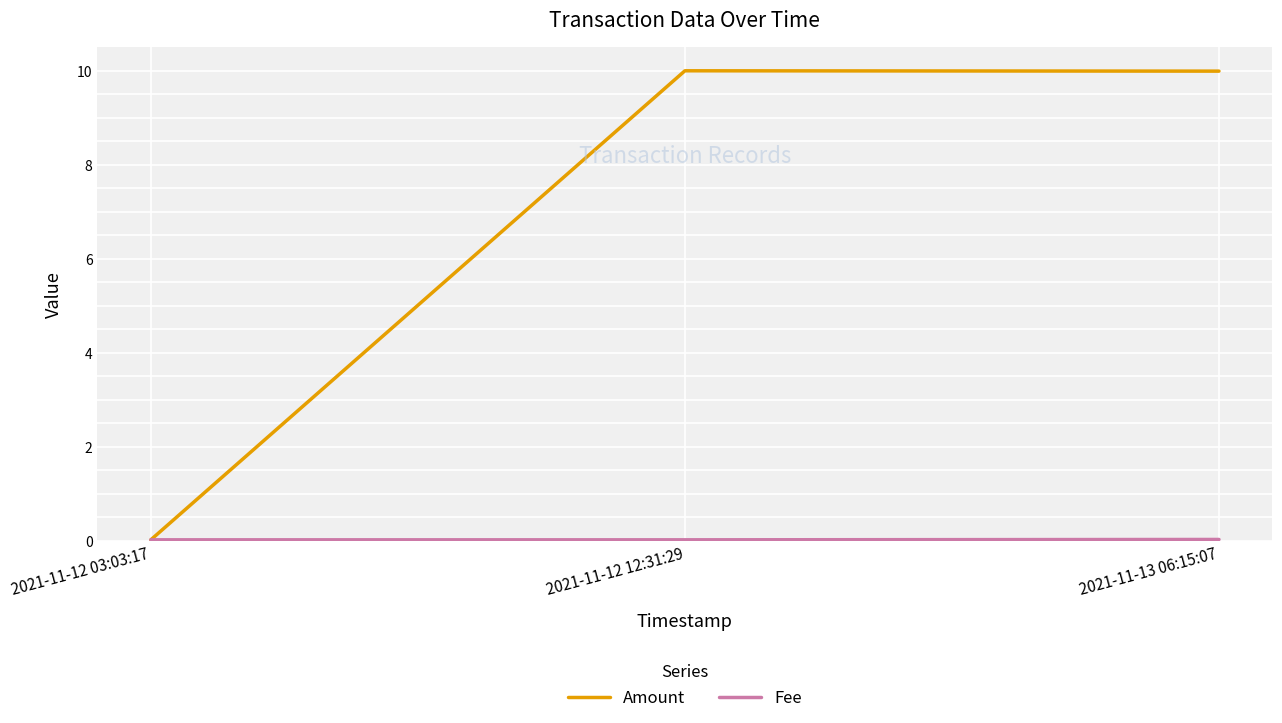

Between 2021-11-12 03:03:17 and 2021-11-12 12:31:29, which series saw the biggest shift?

Amount